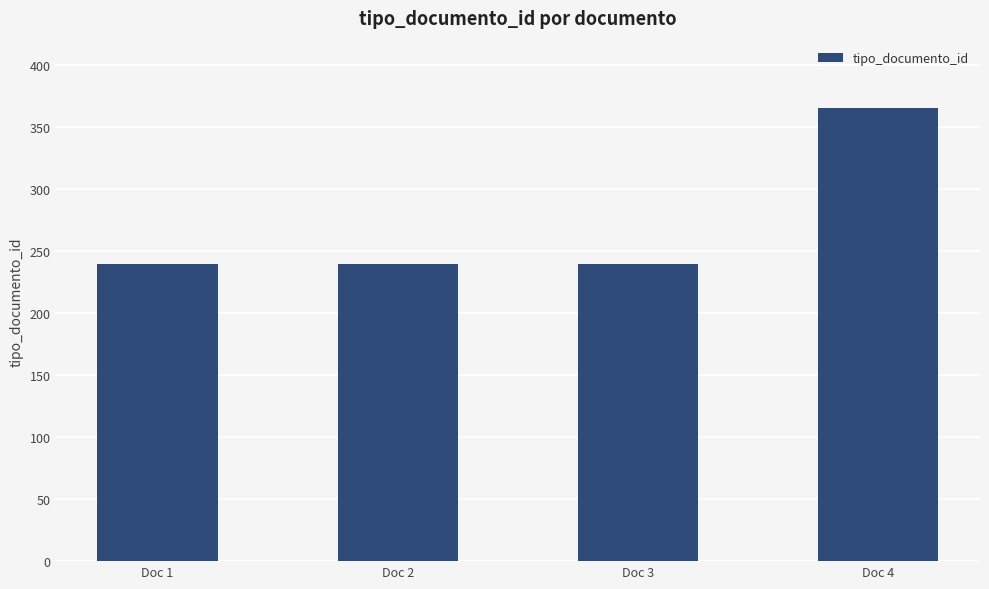

How many values are between 240 and 366?

4